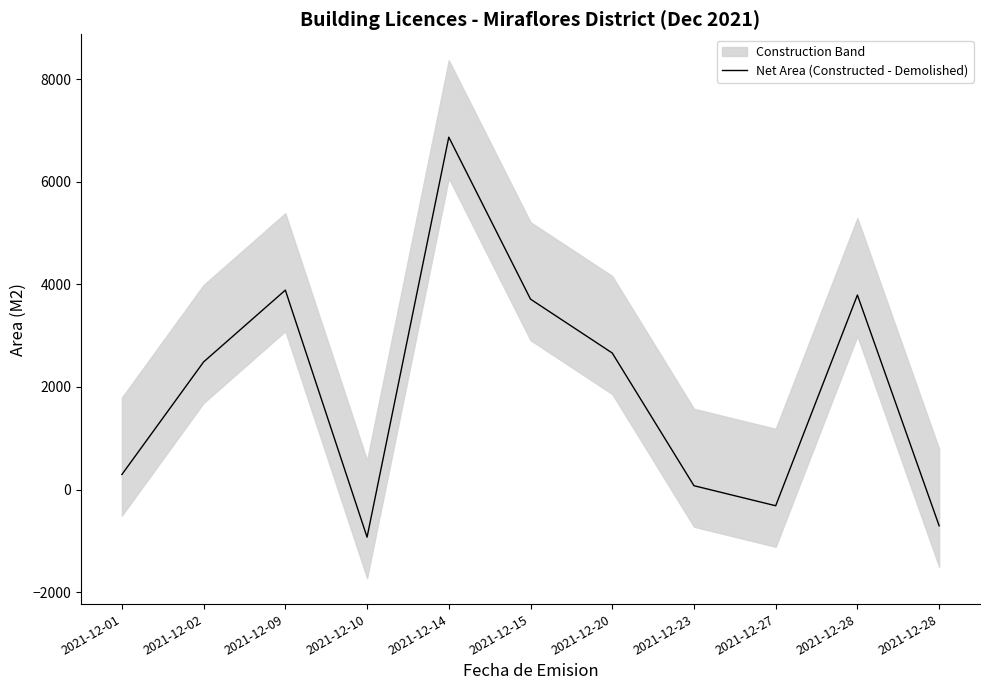

What is the value of the 7th point from the left?

2662.0